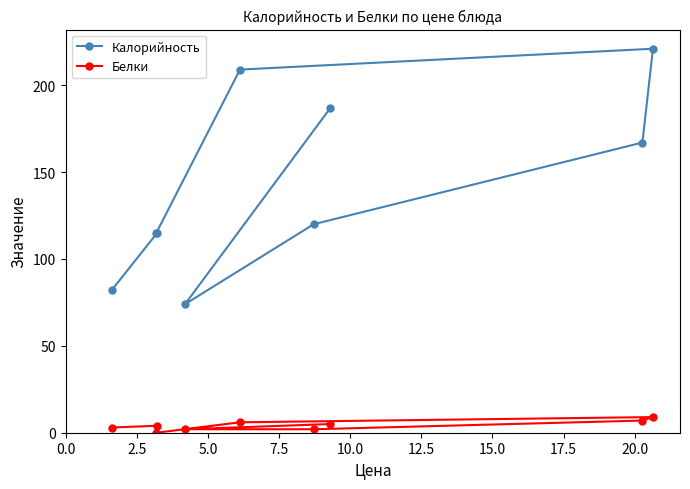

Reading left to right, what are all the values shown in this chart?

Калорийность: 82	115	115	74	209	120	187	167	221
Белки: 3	0	4	2	6	2	5	7	9